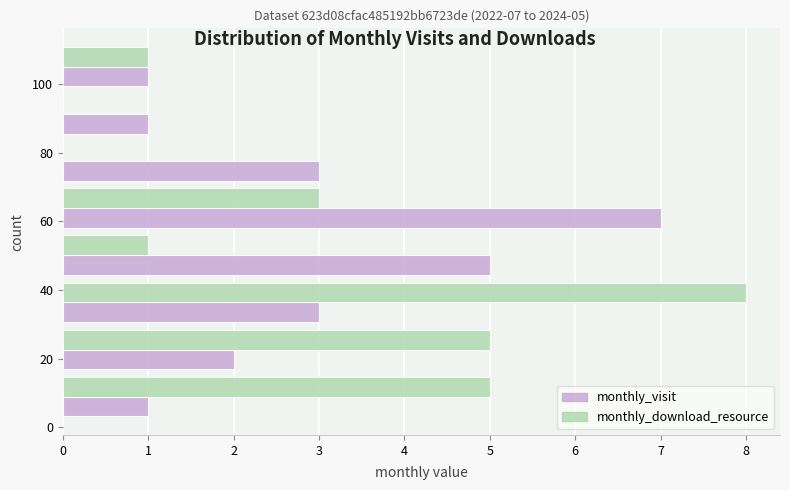

In the monthly_visit series, which range on the y-axis has the longest bar?

58 to 70